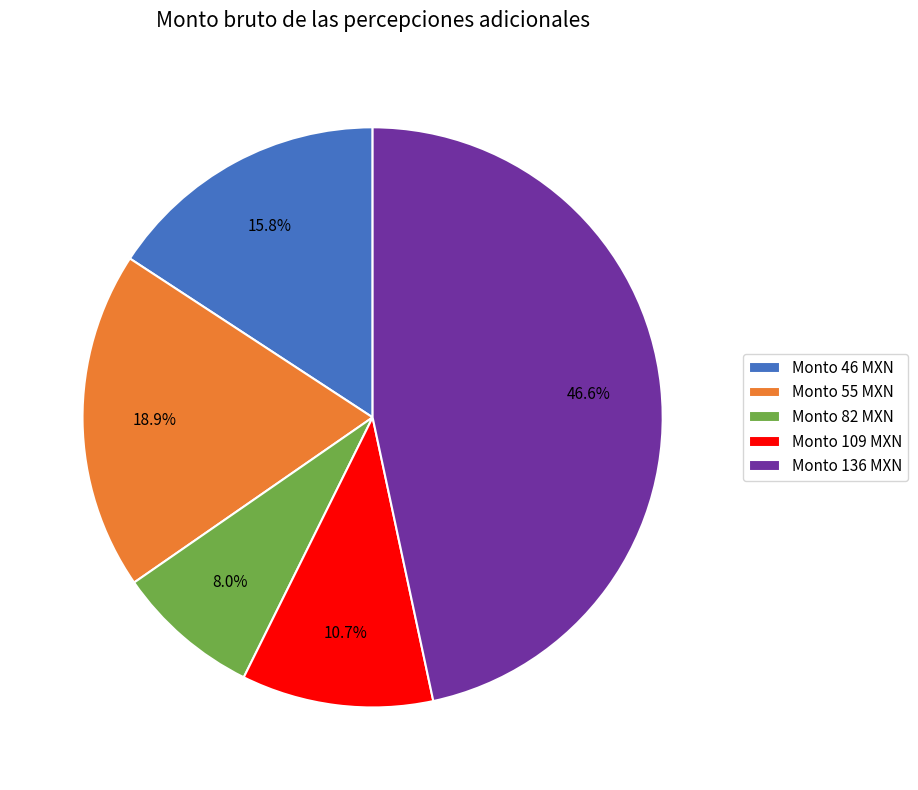

Which has a higher value, Monto 136 MXN or Monto 82 MXN?

Monto 136 MXN